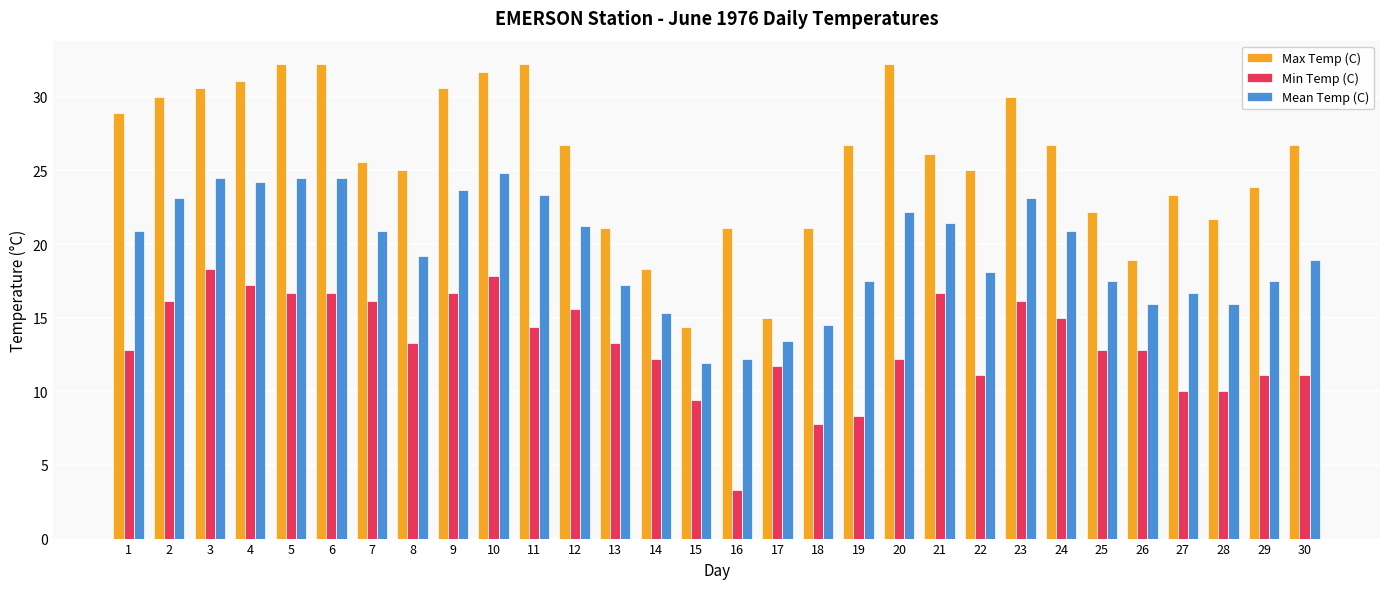

What is the lowest value of the Min Temp (C) series?

3.3